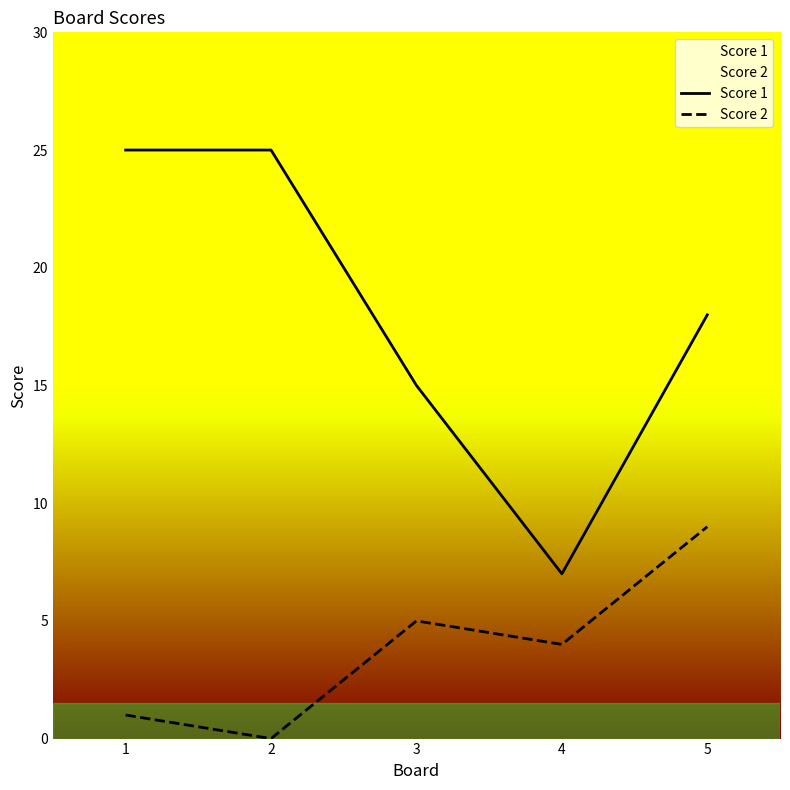

What is the highest value of the Score 2 series?

9